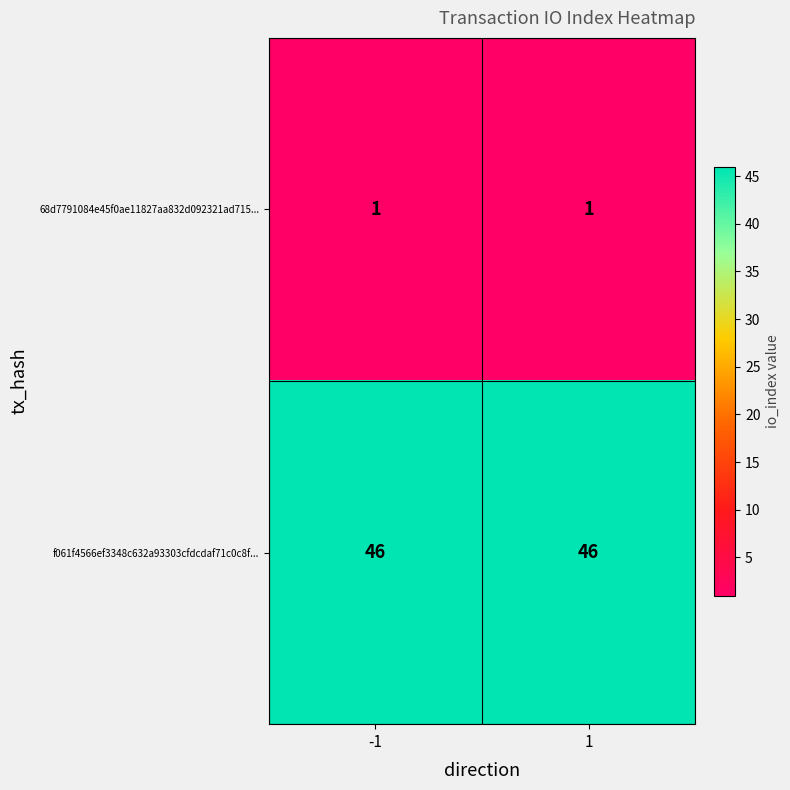

What is the spread (max minus min) of values at -1?

45